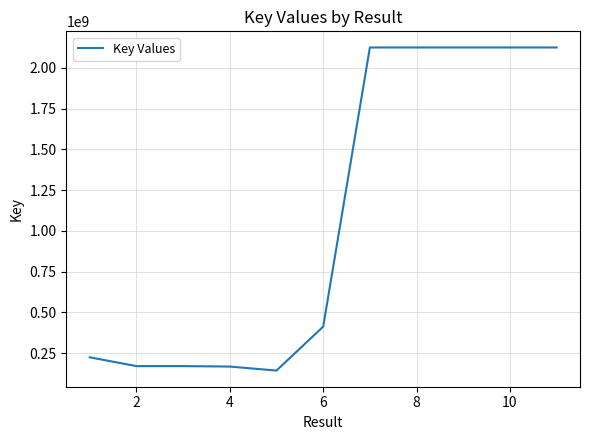

How many values are below 412941866?

5